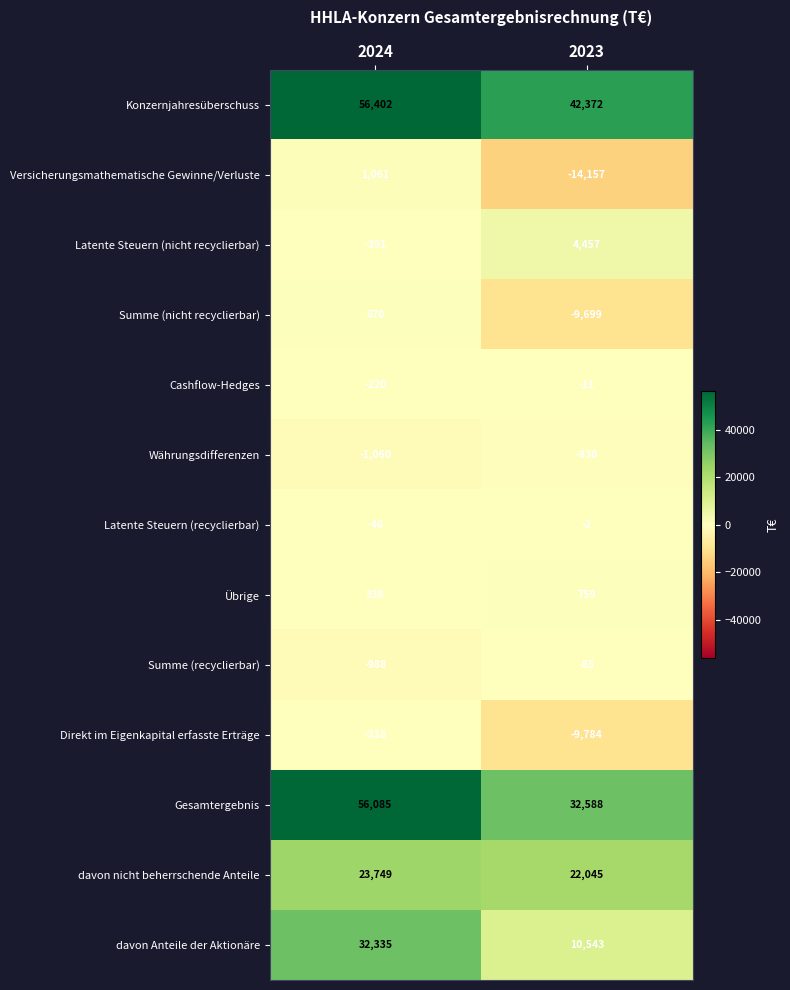

What is the sum of the Latente Steuern (nicht recyclierbar) values at 2023 and 2024?

4066